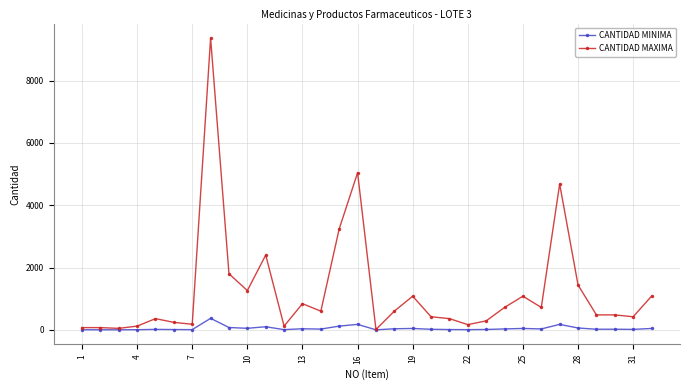

List the series in order of their peak value, lowest first.

CANTIDAD MINIMA, CANTIDAD MAXIMA